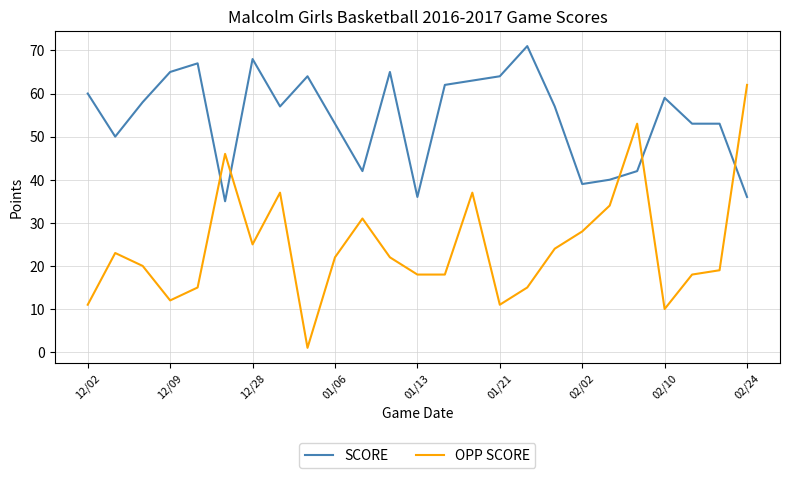

What is the difference between the maximum and minimum values in the OPP SCORE series?

61